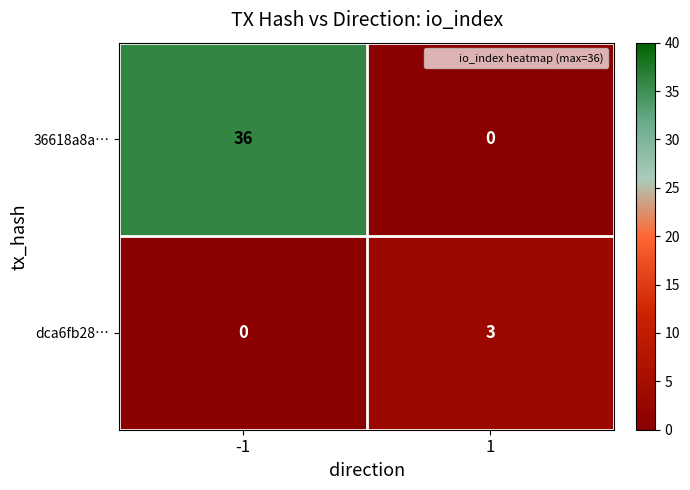

Between -1 and 1, which series saw the biggest shift?

36618a8a…